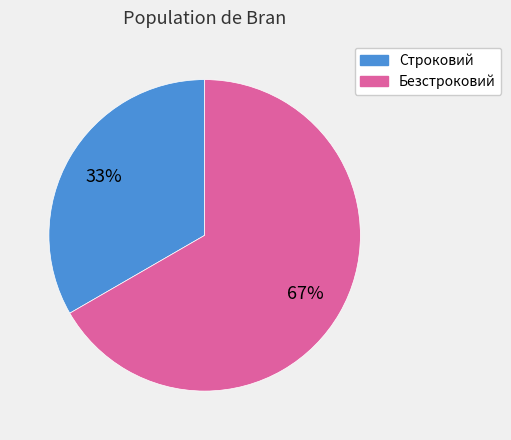

Rank the categories by value from highest to lowest.

Безстроковий, Строковий